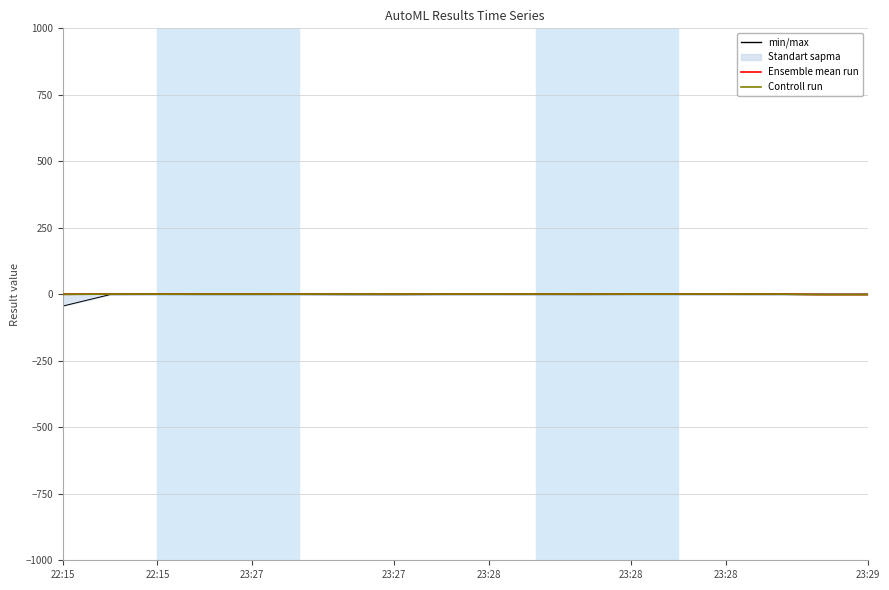

Where is Controll run nearest to the value 0?

22:15